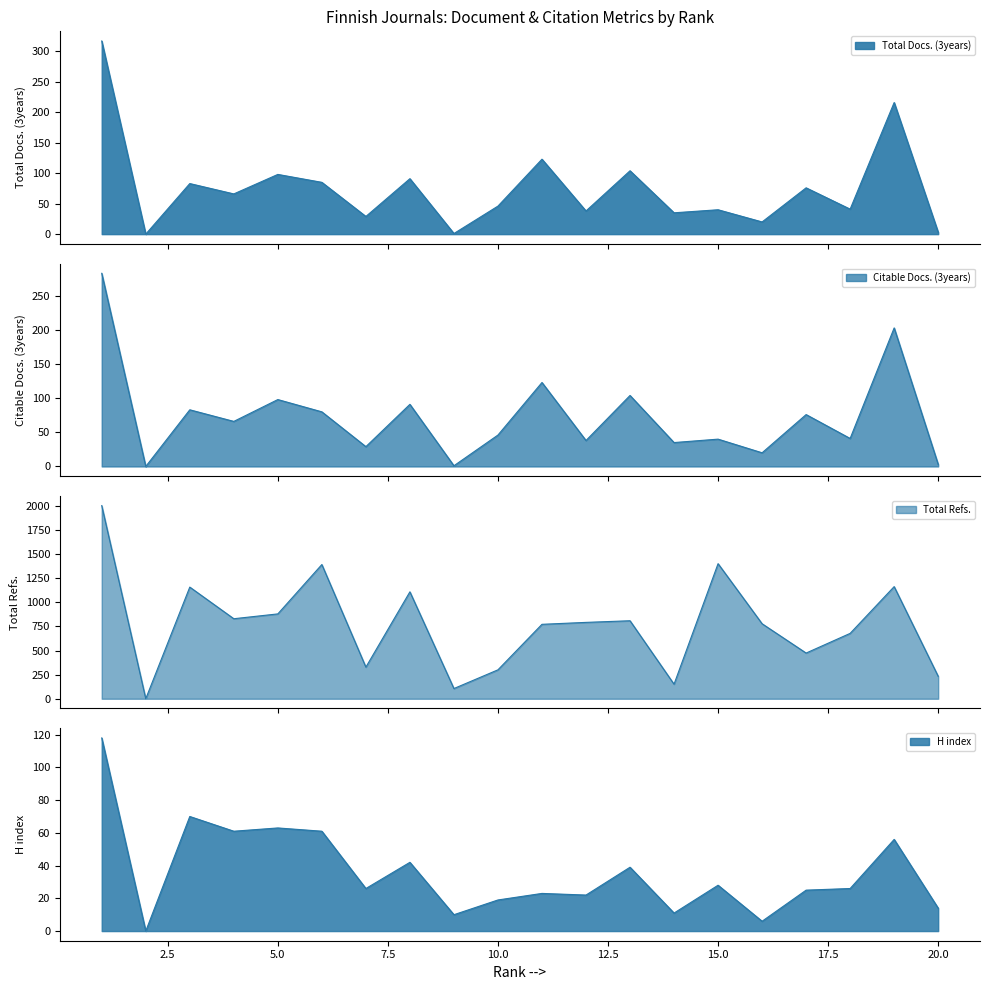

Rank the series at 17 from highest to lowest value.

Total Refs., Total Docs. (3years), Citable Docs. (3years), H index